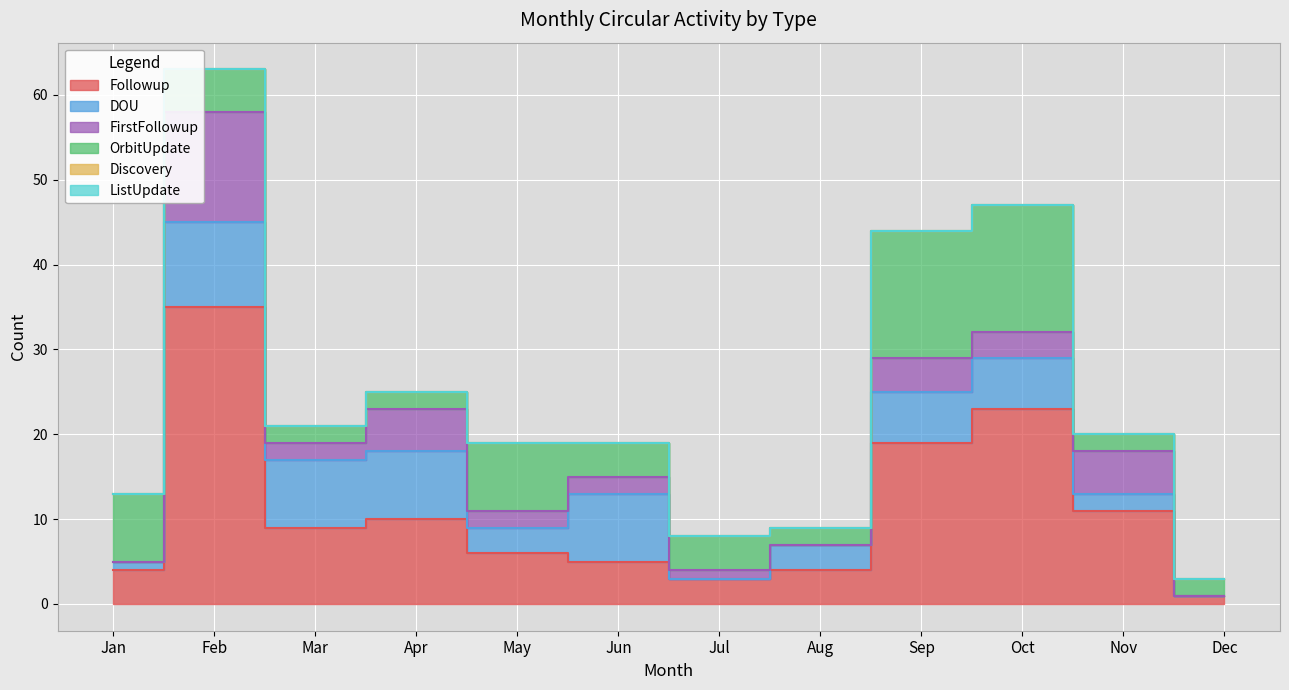

What is the total value across all series at May?

19